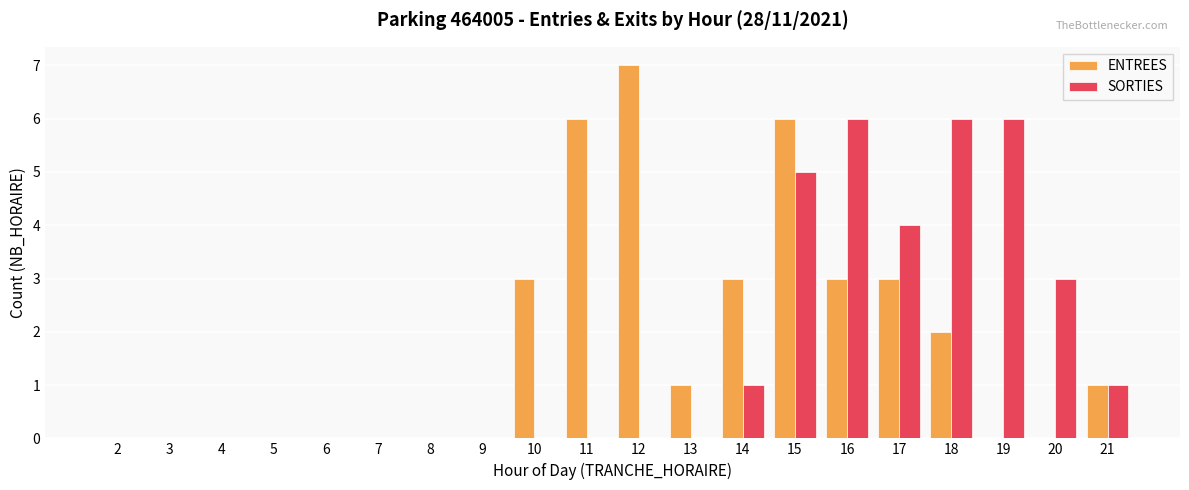

Where does the ENTREES series first go above 1?

10